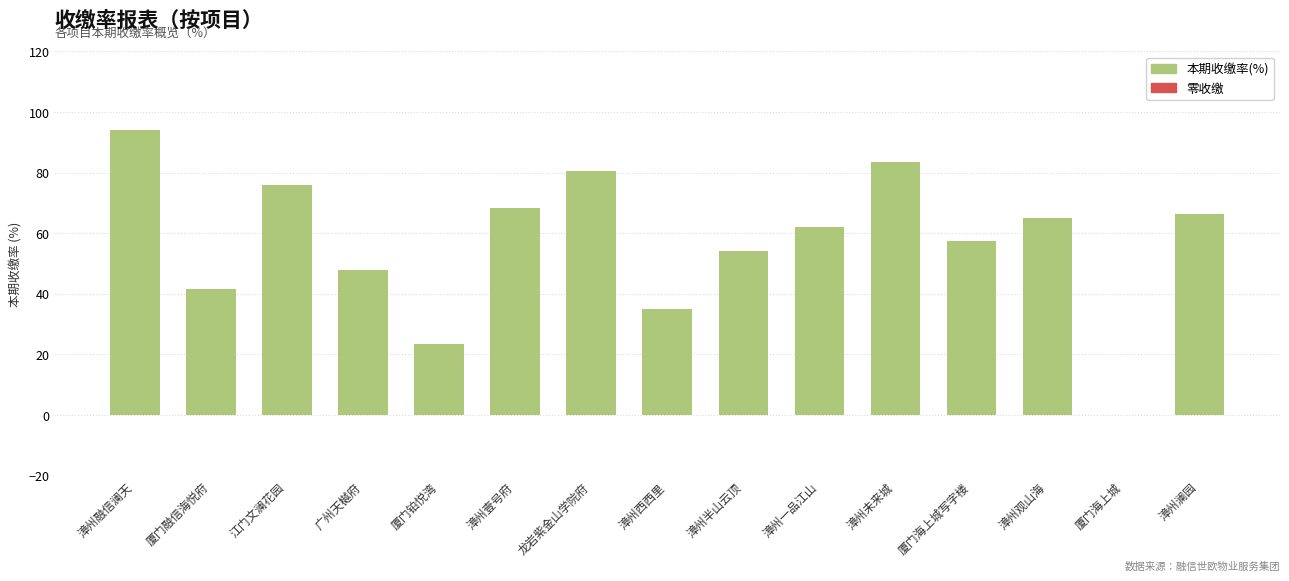

How many values exceed 62?

8